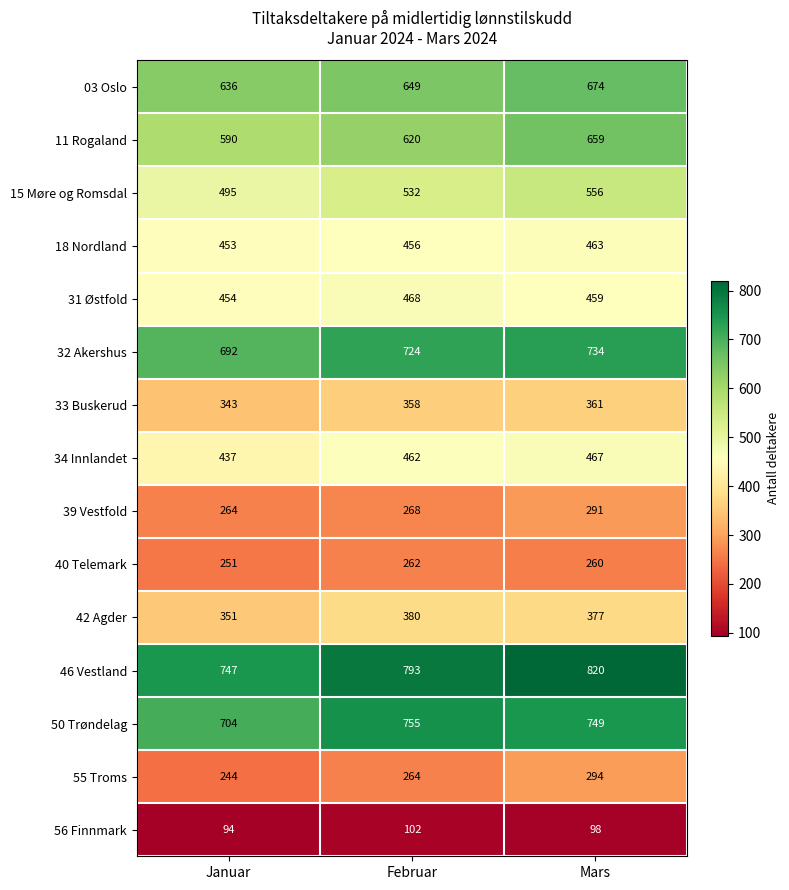

At which category is the sum across all series the highest?

Mars